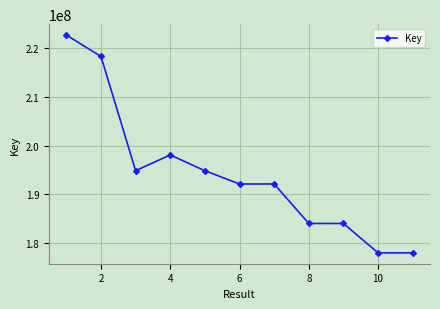

What is the average value?

194243993